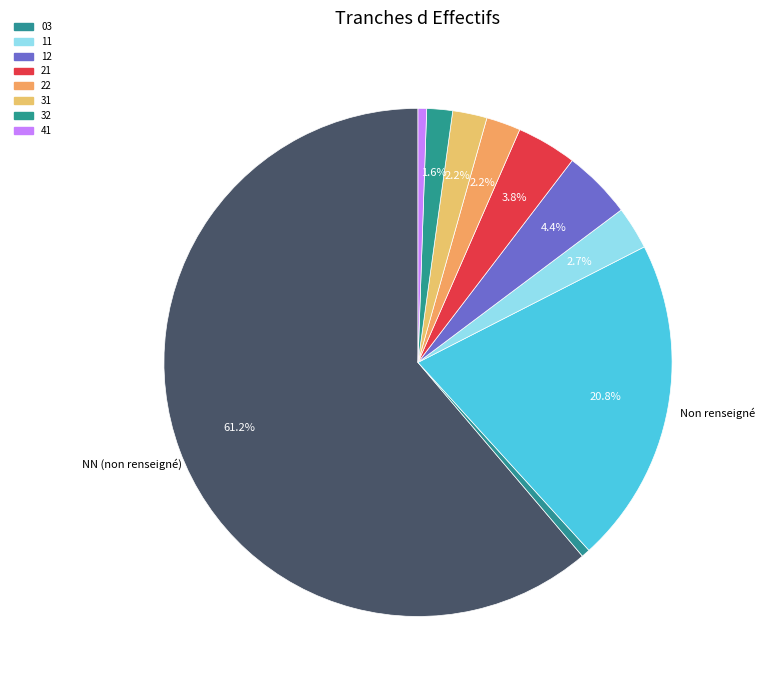

To the nearest percent, what is the difference between the largest and smallest slice percentages?

61%